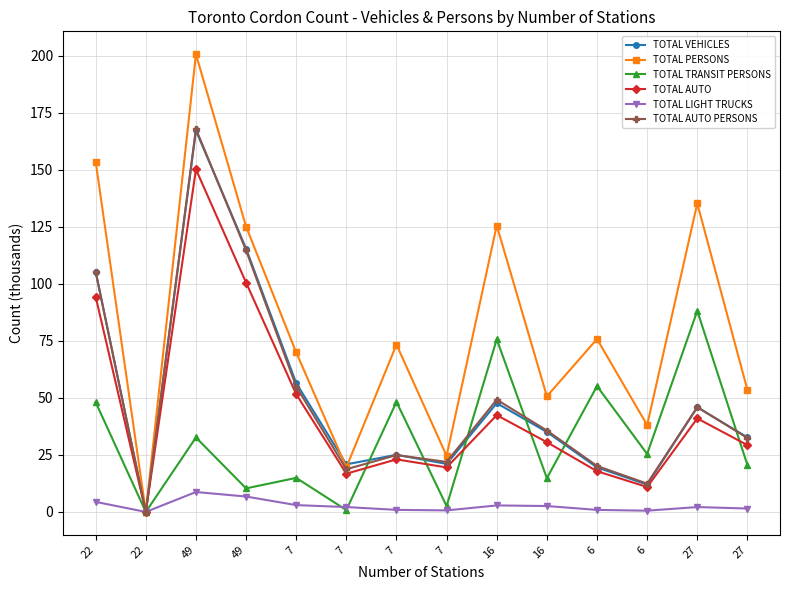

True or false: TOTAL LIGHT TRUCKS has a value of 1.8 at 49.

False